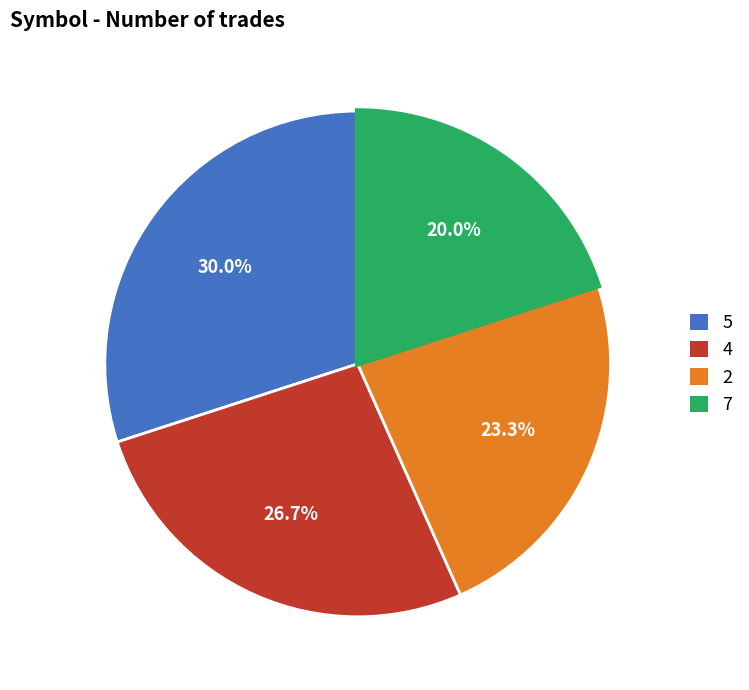

Which has a higher value, 4 or 5?

5